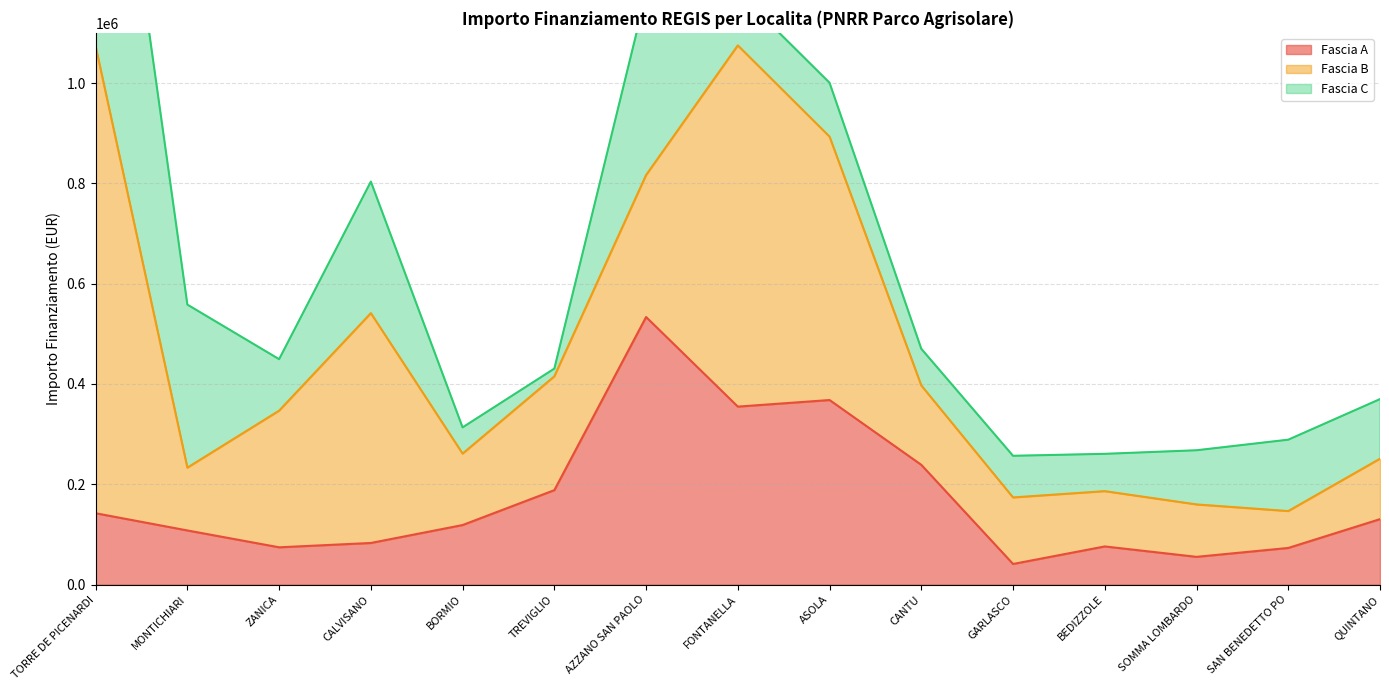

Read the Fascia A value at SAN BENEDETTO PO.

73108.0